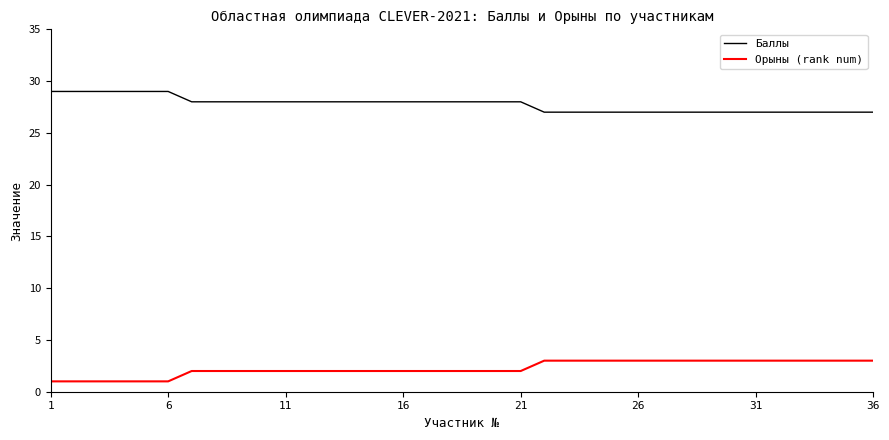

What is the greatest value displayed?

29